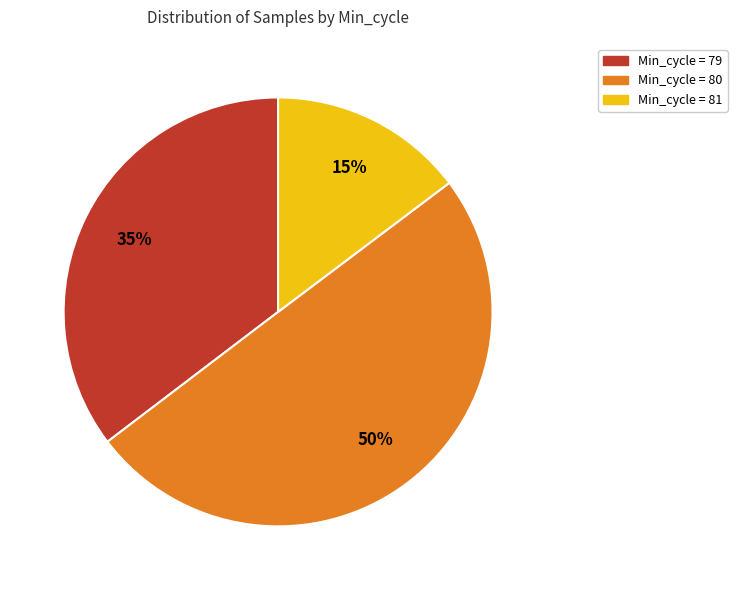

To the nearest percent, what is the difference between the largest and smallest slice percentages?

35%